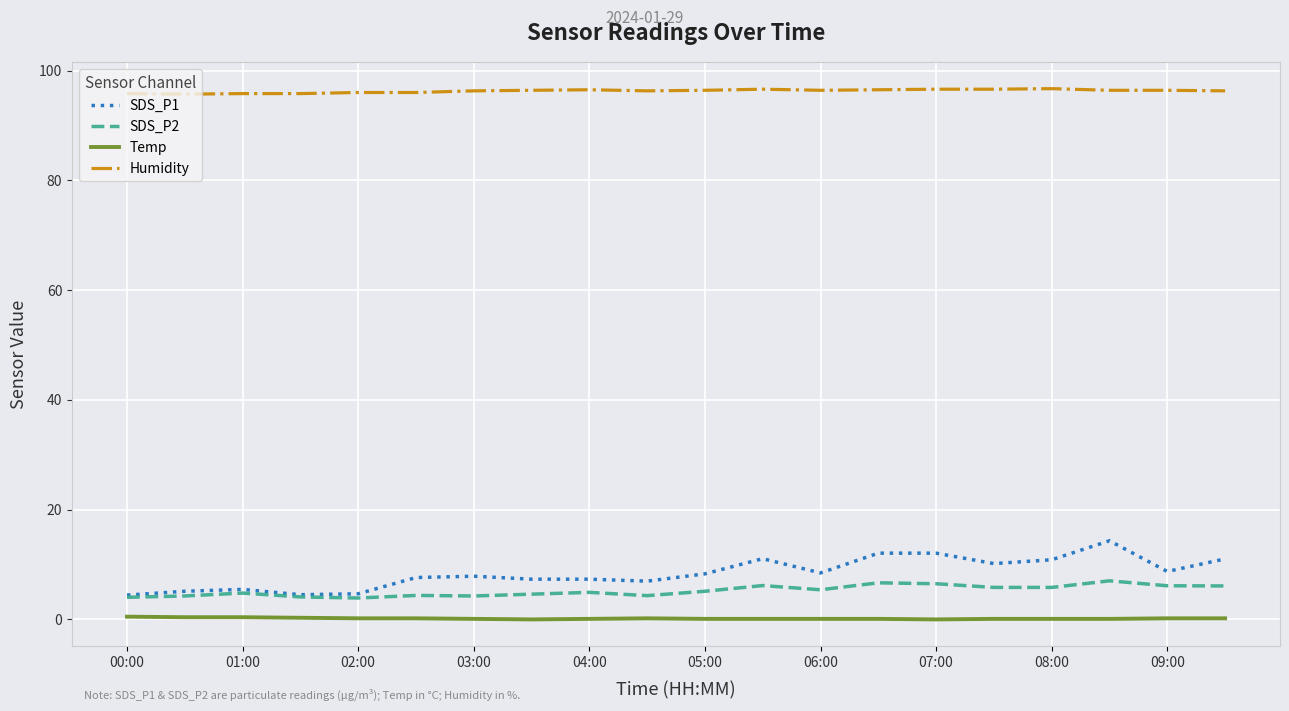

True or false: Temp and SDS_P2 cross at least once.

False